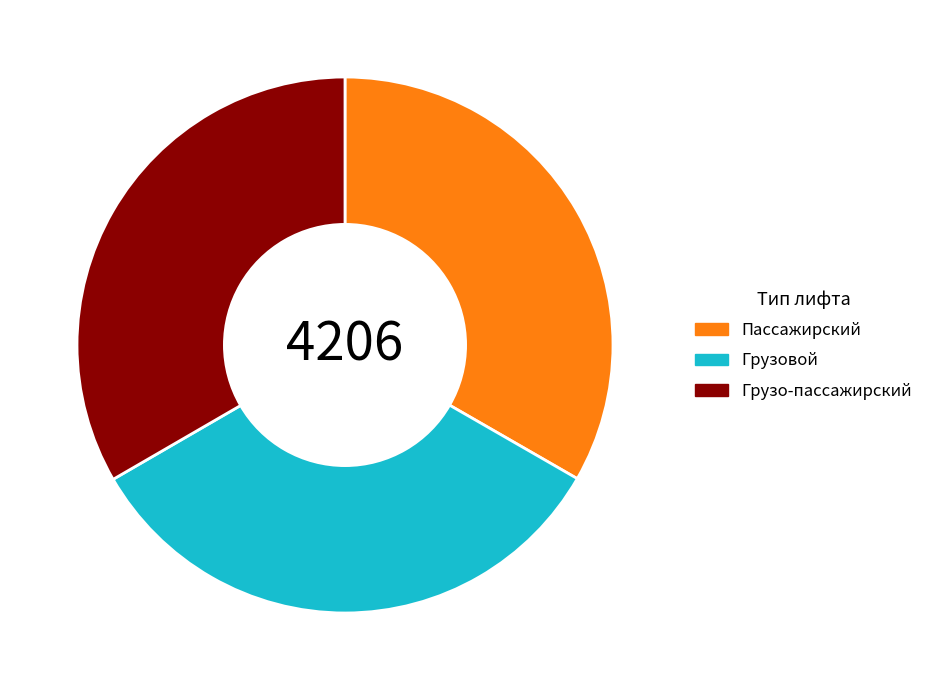

Is Пассажирский the majority of the pie?

No